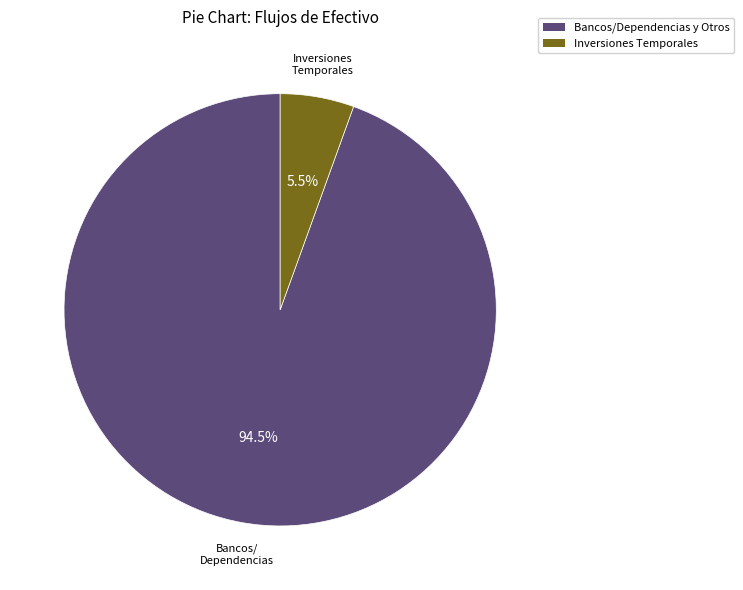

Is there any slice that represents more than half of the pie?

Yes